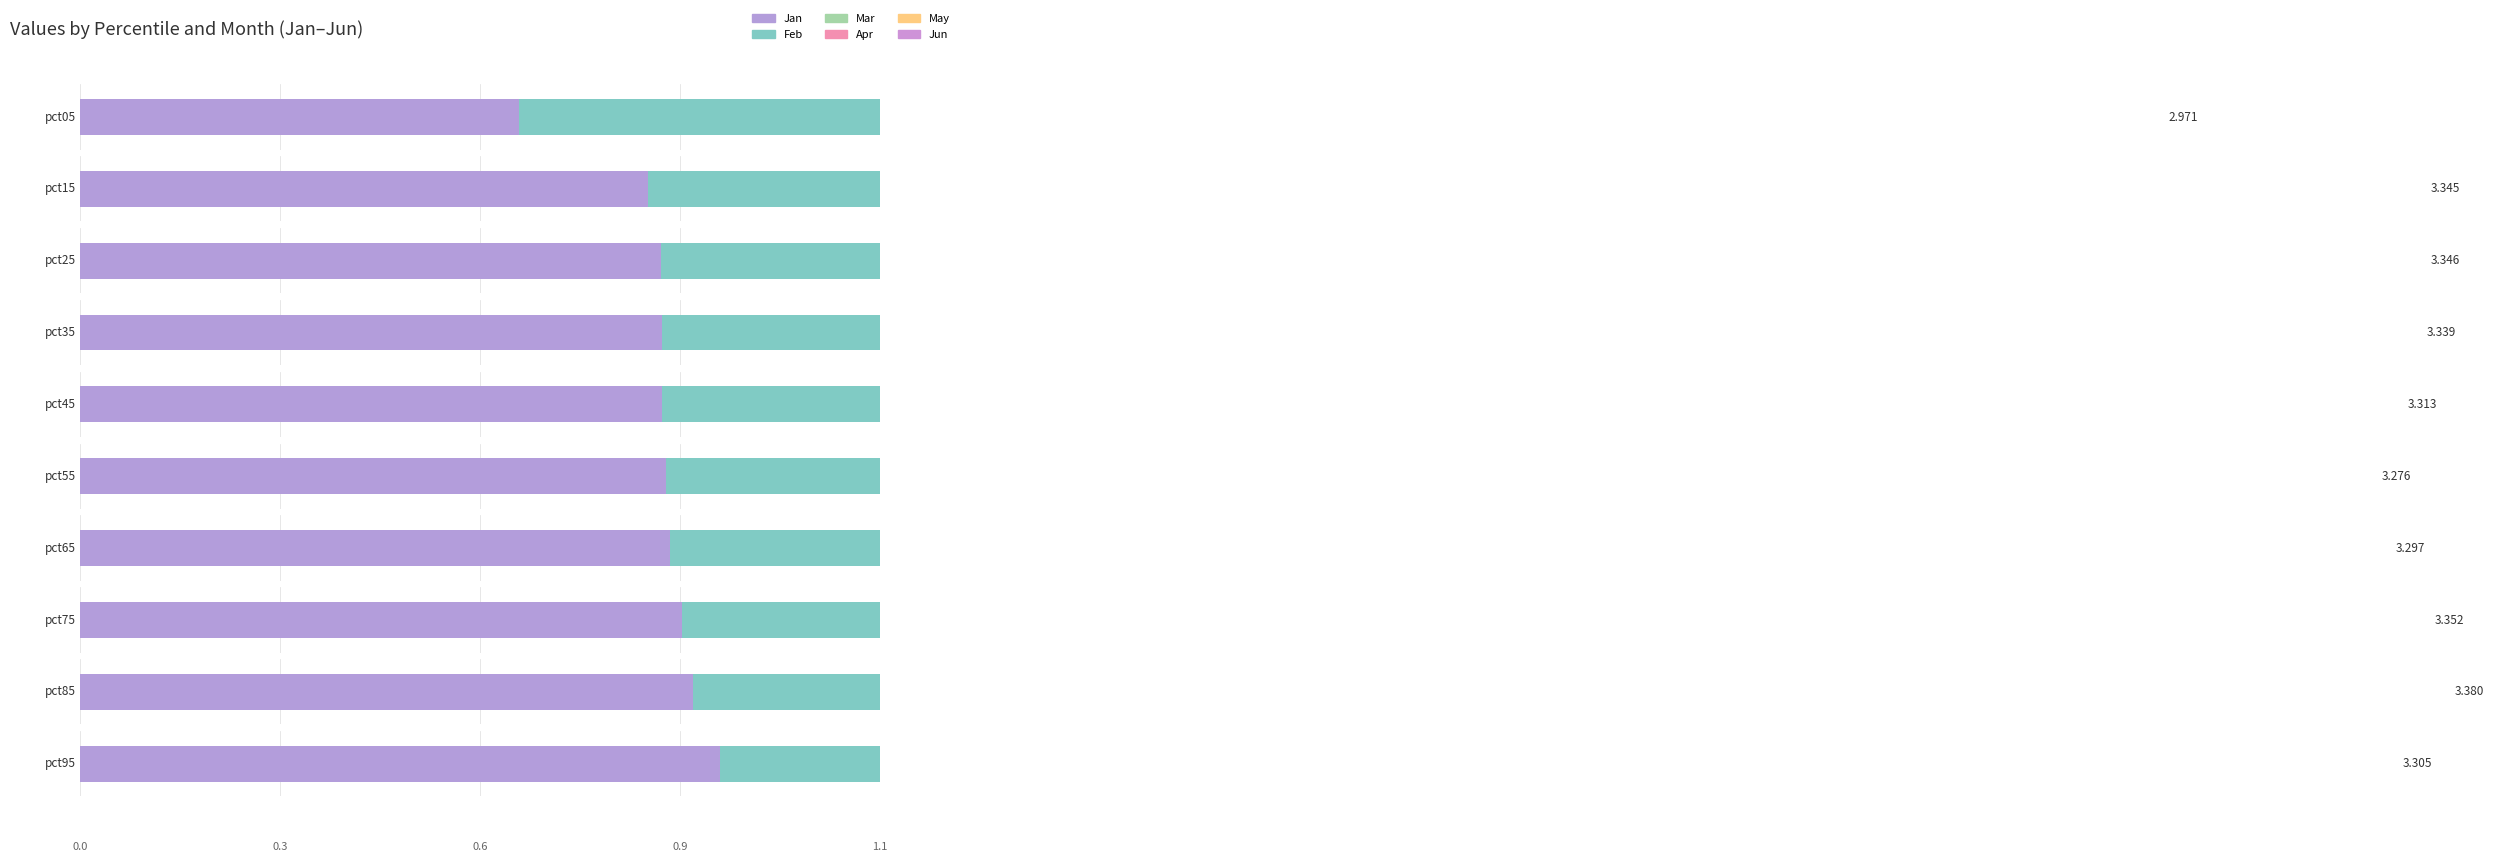

At which category does the chart reach its minimum across all series?

pct55